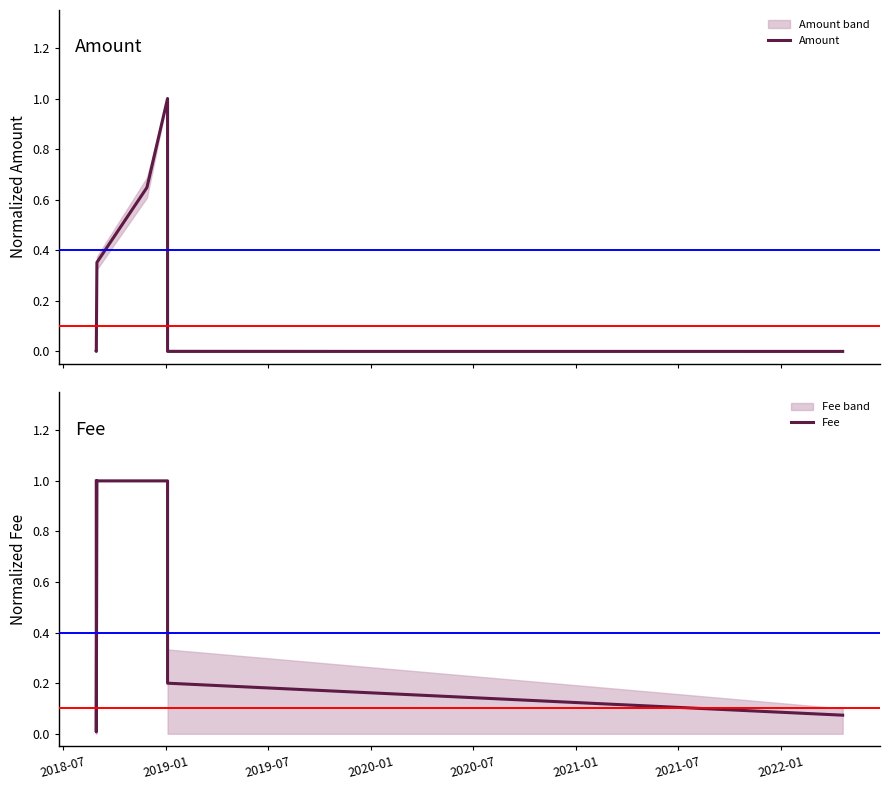

Reading right to left, what are all the values shown in this chart?

Amount: 0.0	0.0	1.0	0.6	0.4	0.0	0.0
Fee: 0.1	0.2	1.0	1.0	1.0	0.0	1.0